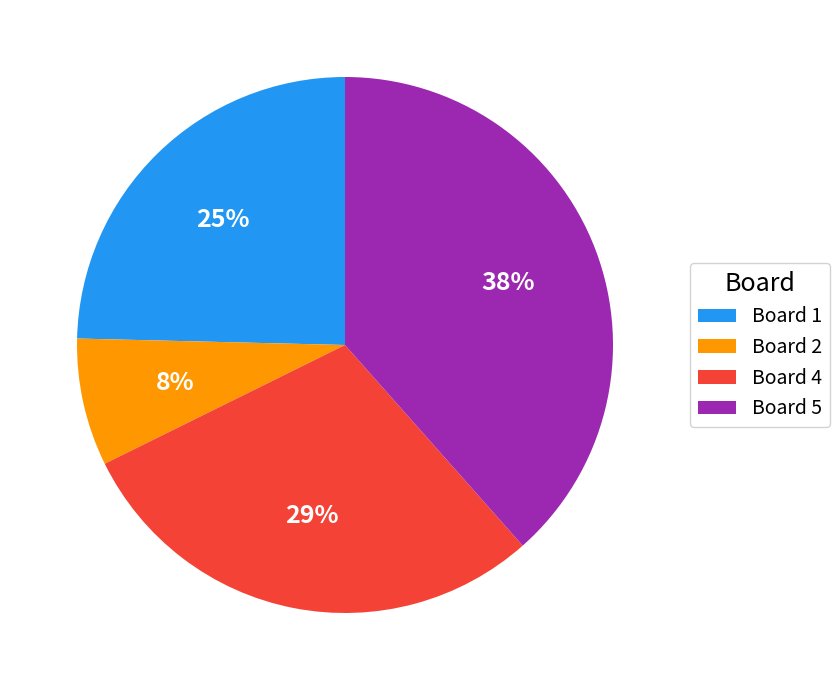

Is the sum of Board 5 and Board 2 greater than half?

No